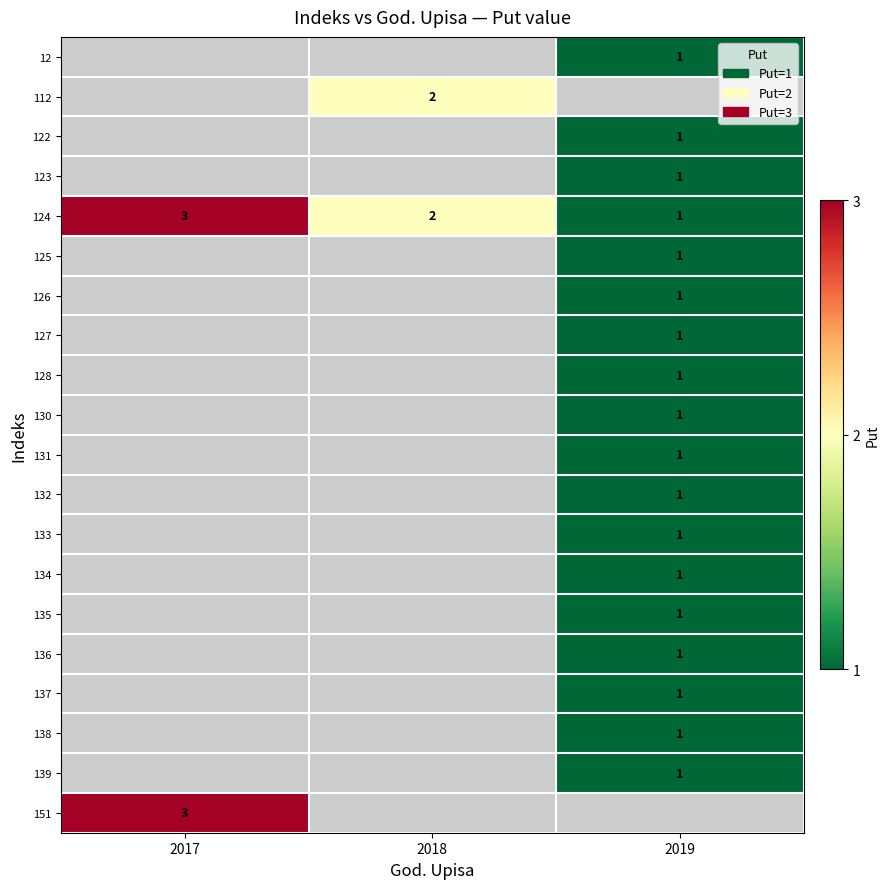

What is the minimum value shown in the chart?

1.0